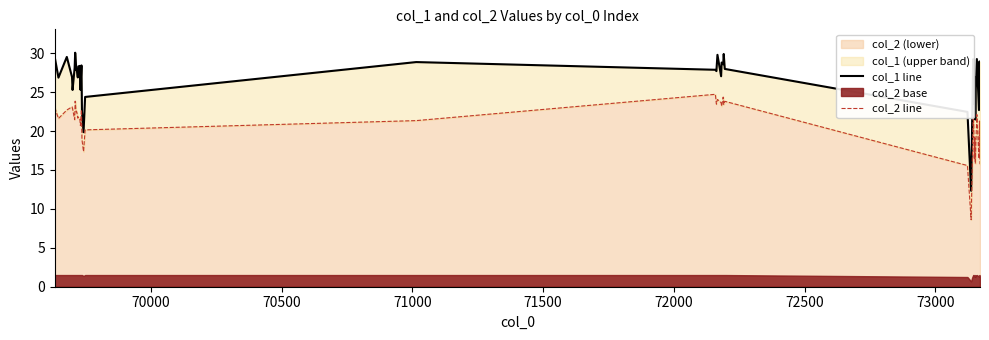

What is the minimum value for col_2 (lower)?

8.6